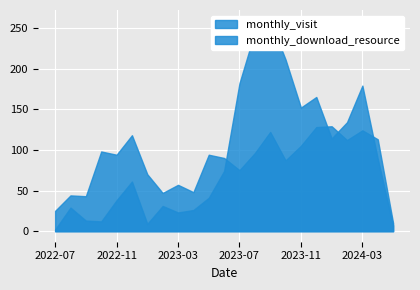

What is the difference between the monthly_visit values at 2024-04 and 2023-05?

19